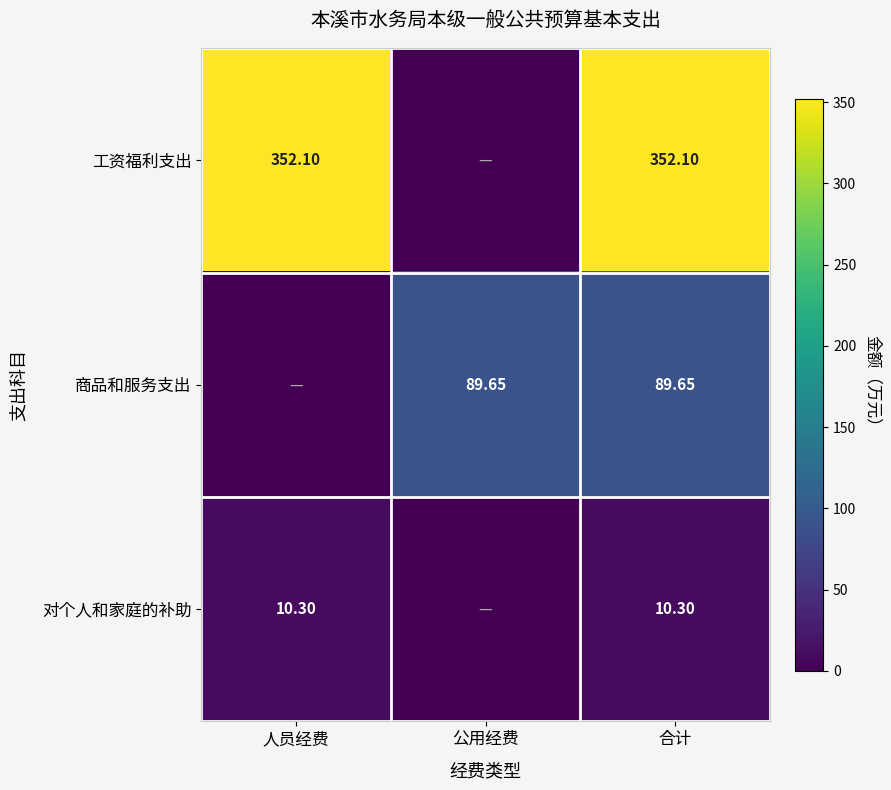

Is the value of 商品和服务支出 at 公用经费 greater than the value of 工资福利支出 at 人员经费?

No